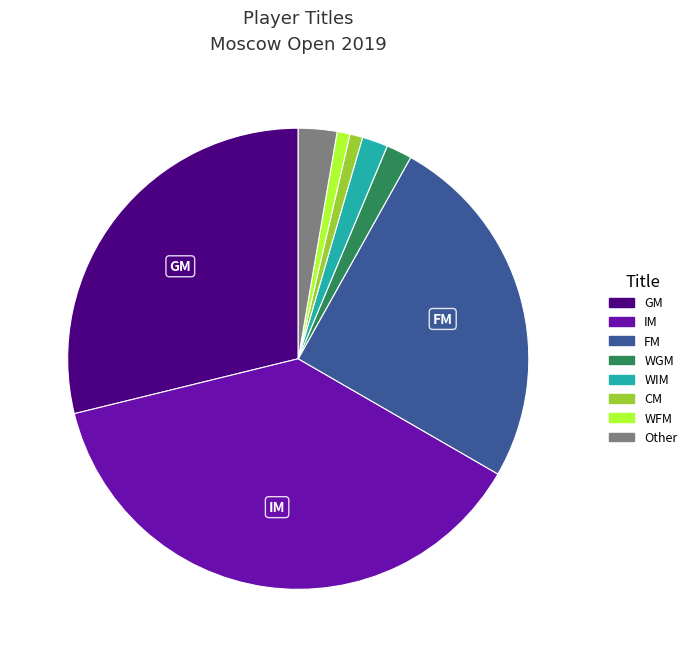

What is the ratio of the value at WGM to the value at CM?

2.0